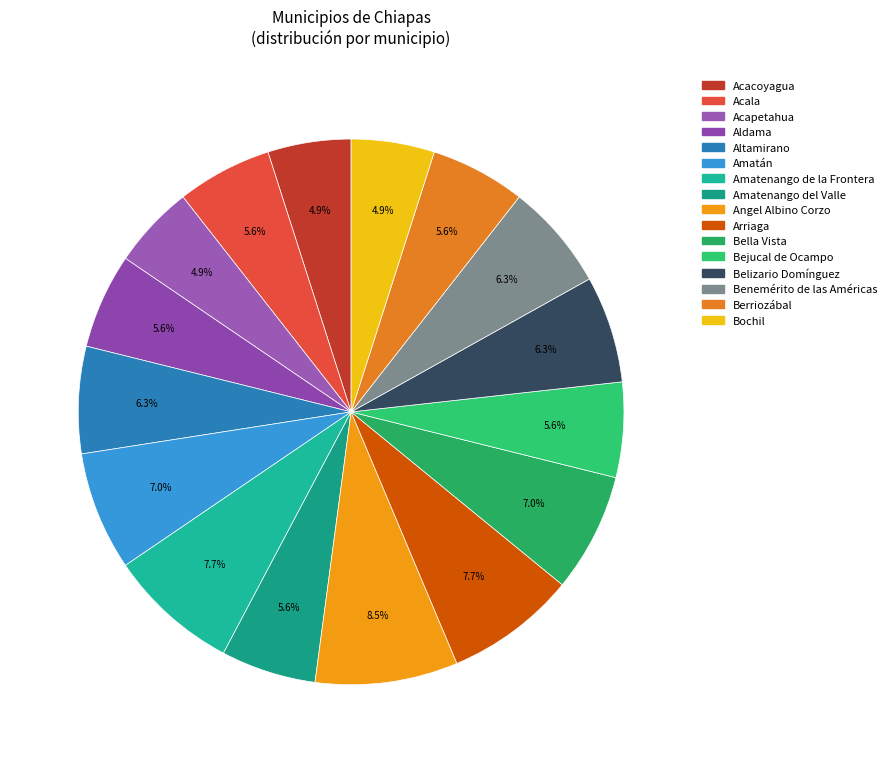

Count the number of slices in the pie.

16